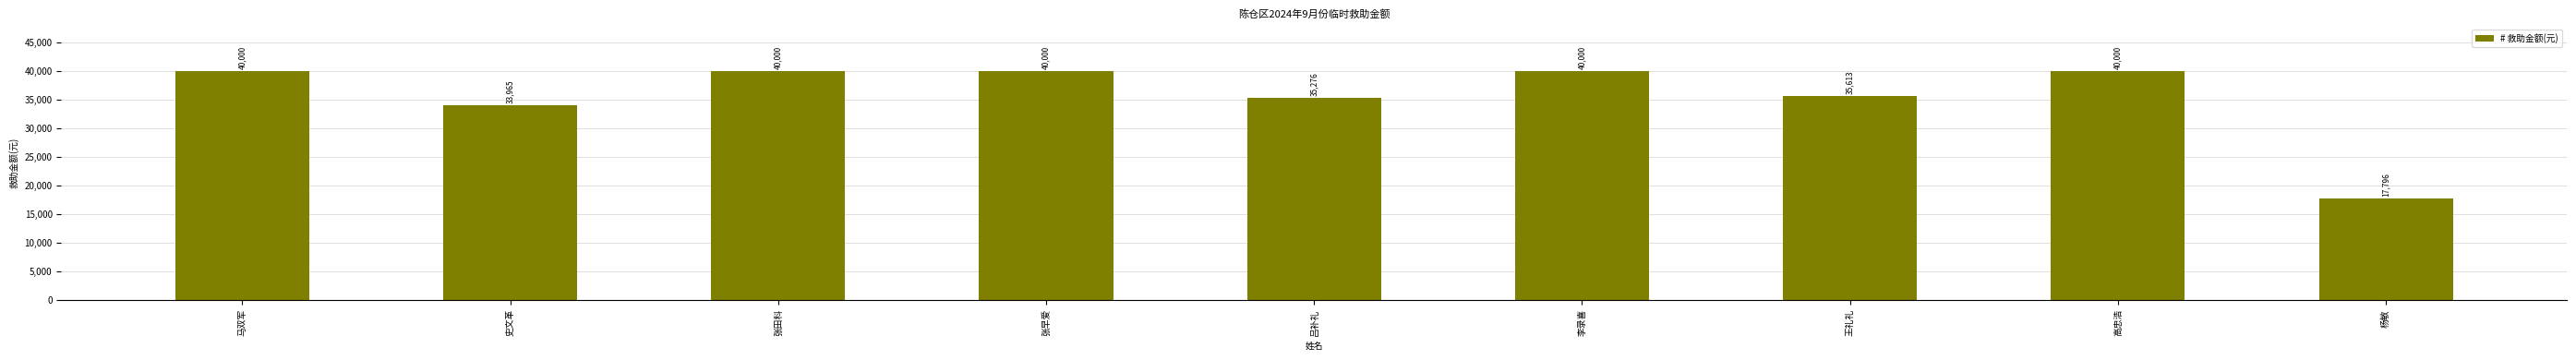

Reading left to right, extract all data points from this chart.

40000	33965	40000	40000	35276	40000	35613	40000	17796